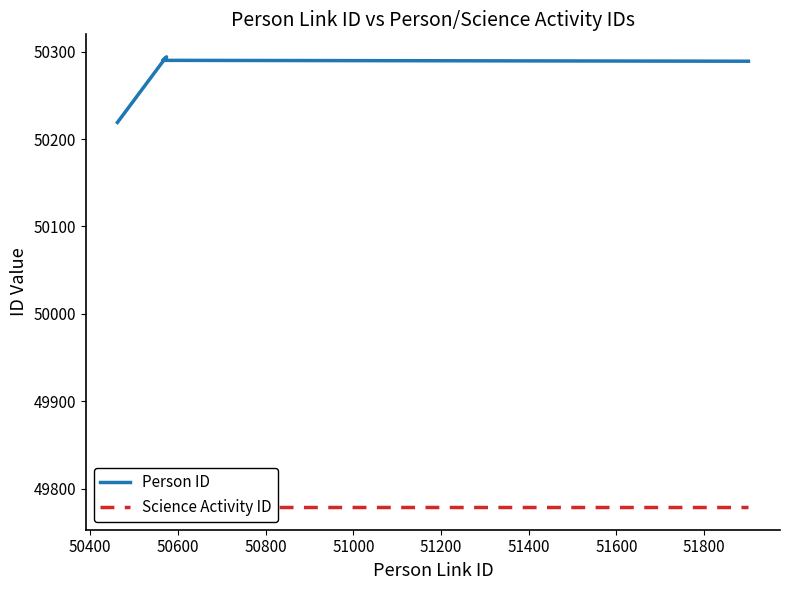

List the series in order of their overall mean, lowest first.

Science Activity ID, Person ID